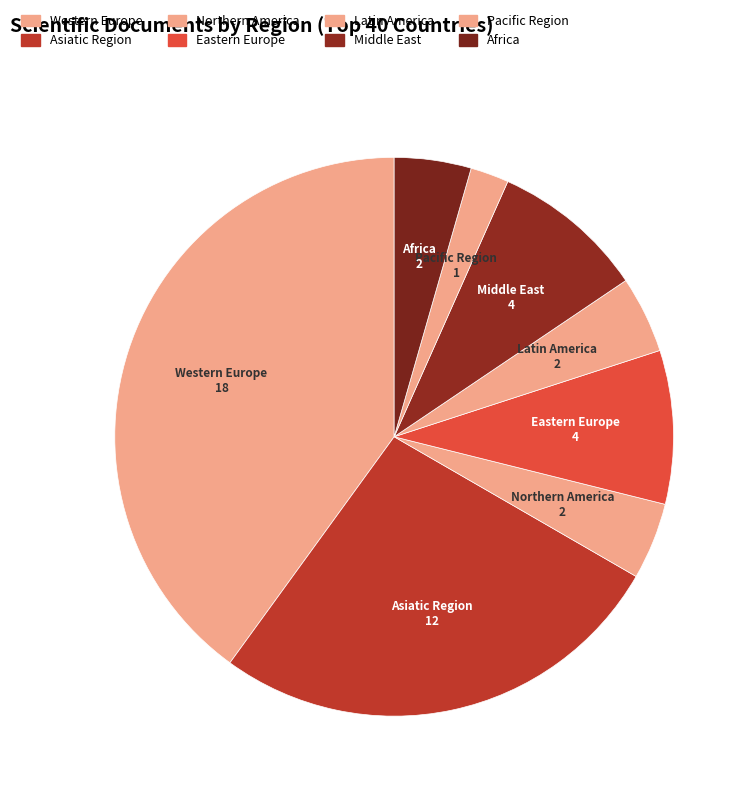

Is there any slice that represents more than half of the pie?

No